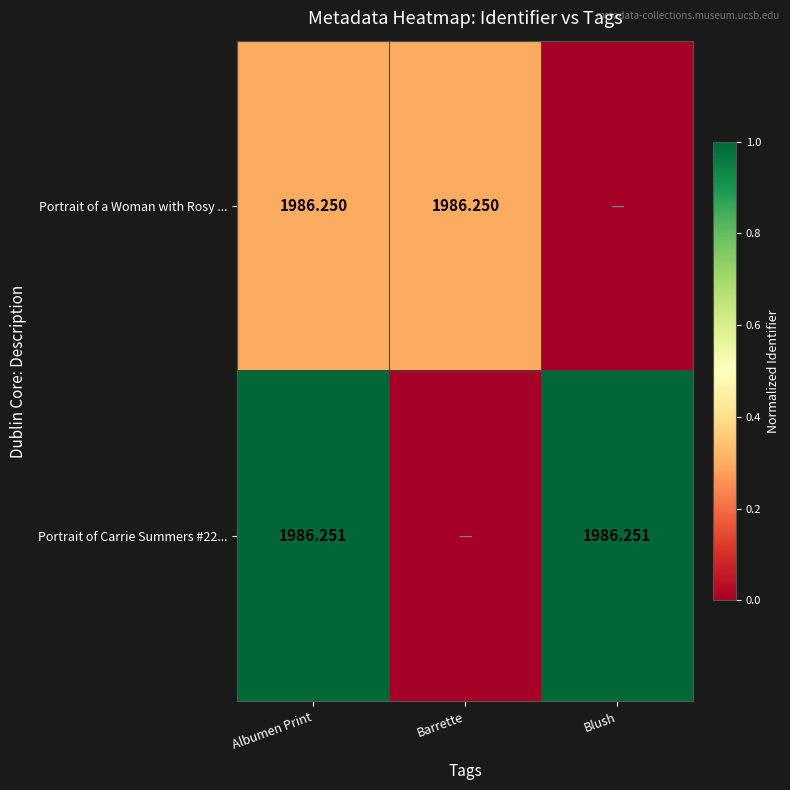

Which series changed the most between Albumen Print and Blush?

Portrait of a Woman with Rosy ...